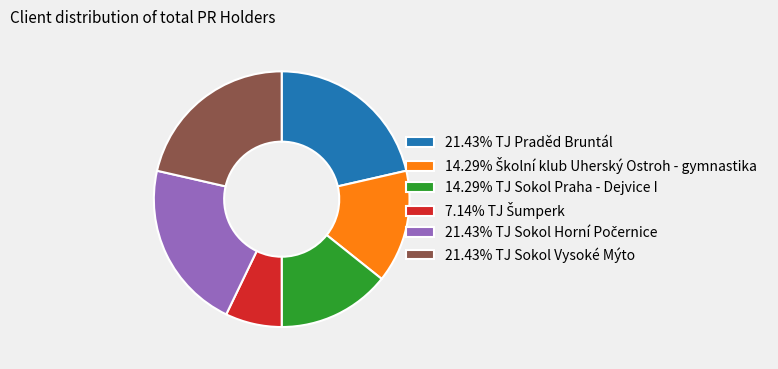

Is there any slice that represents more than half of the pie?

No